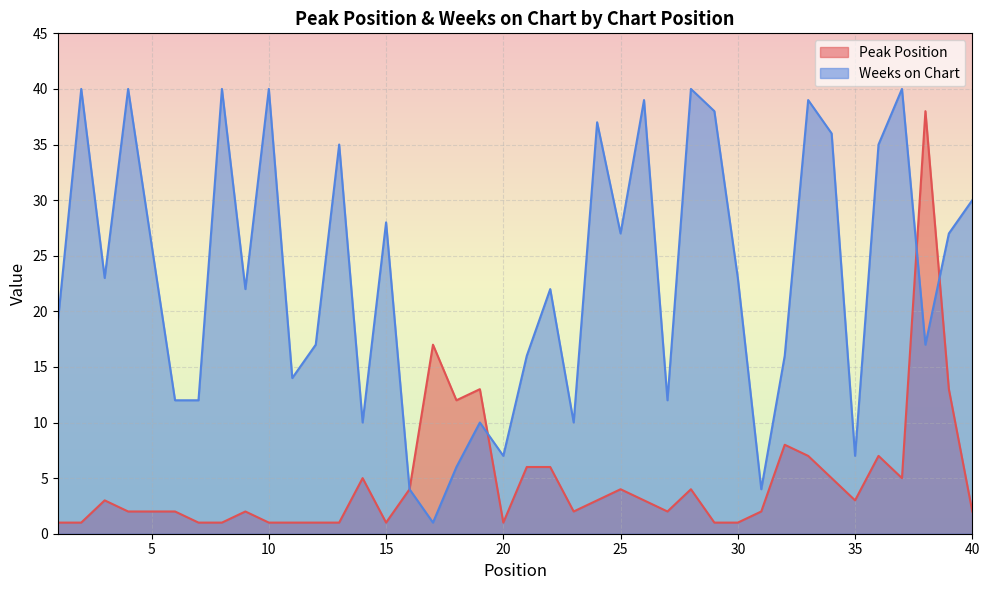

Count the number of categories in the chart.

40